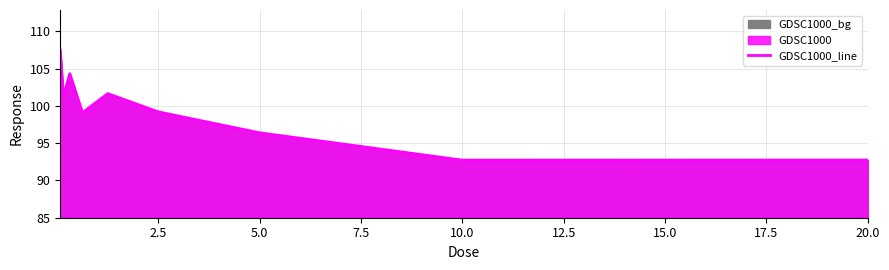

What is the smallest value displayed?

92.7